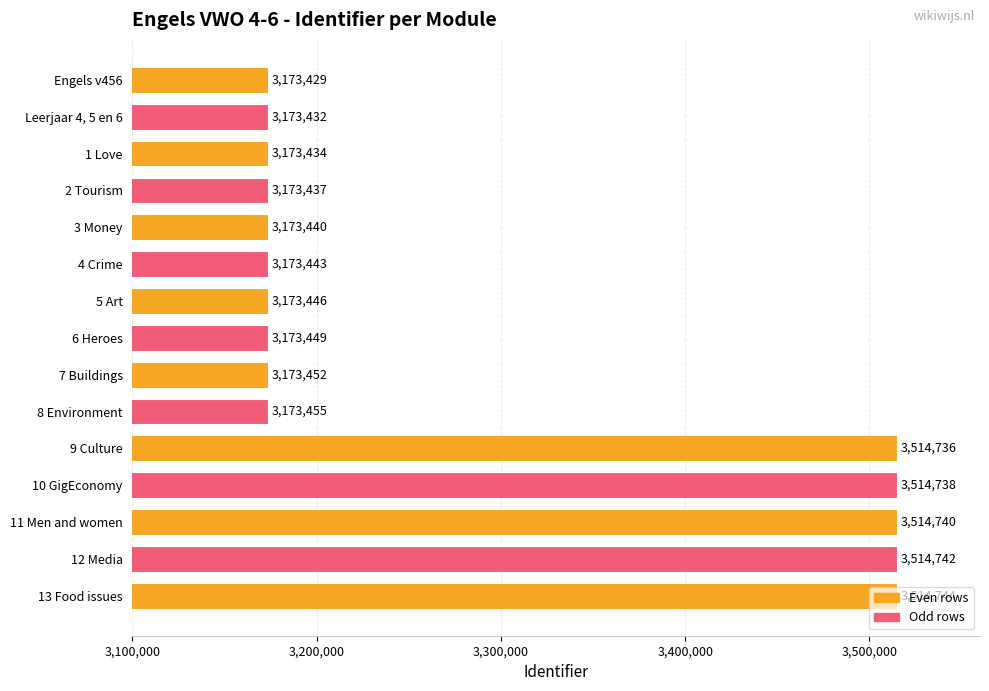

What is the value of the 3rd bar from the top?

3173434